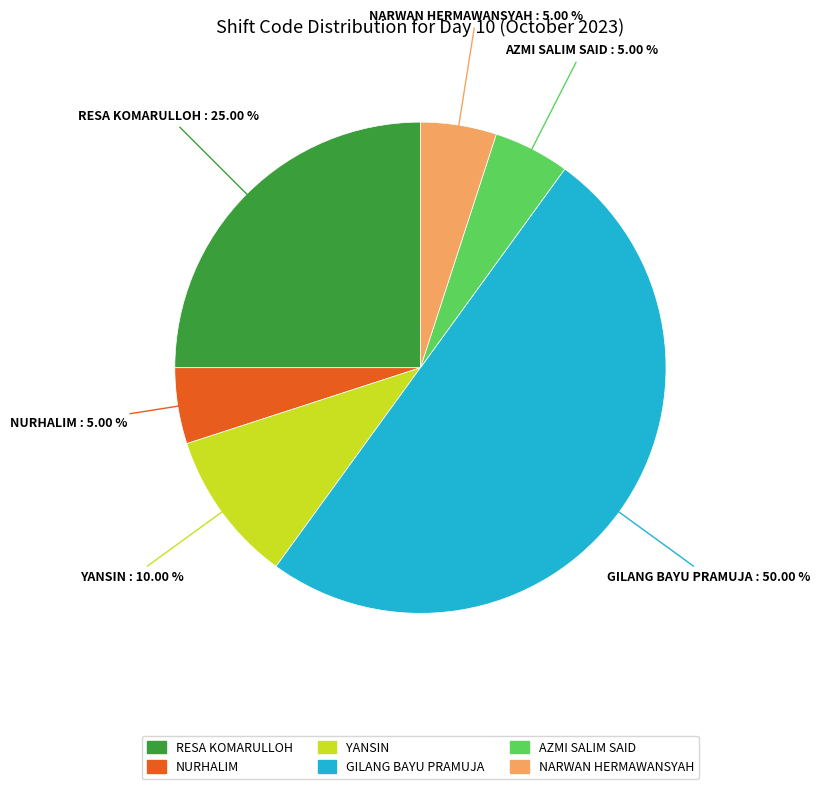

Which slice is the largest?

GILANG BAYU PRAMUJA